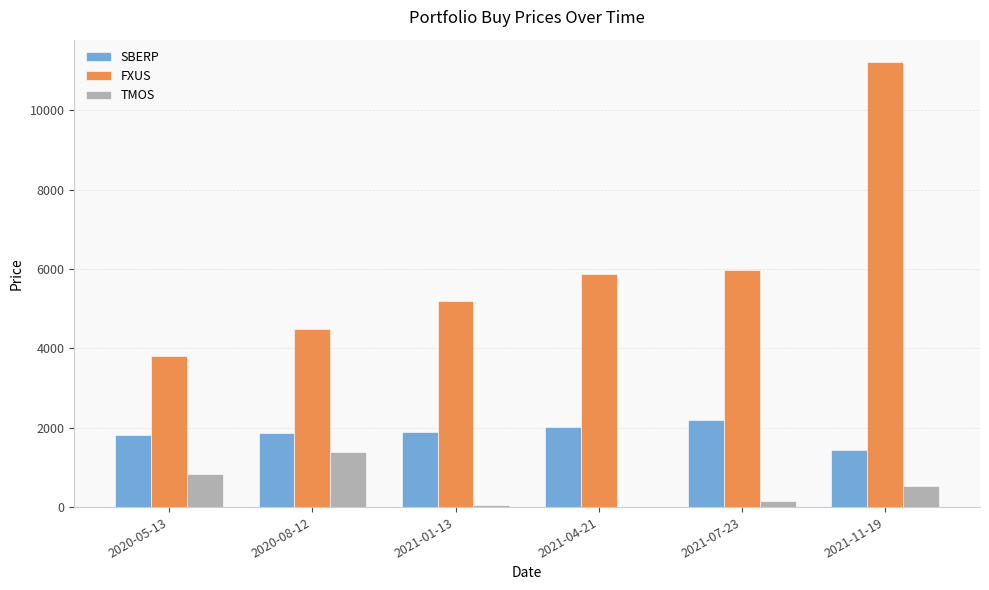

Is the value of TMOS at 2021-11-19 greater than the value of SBERP at 2020-08-12?

No